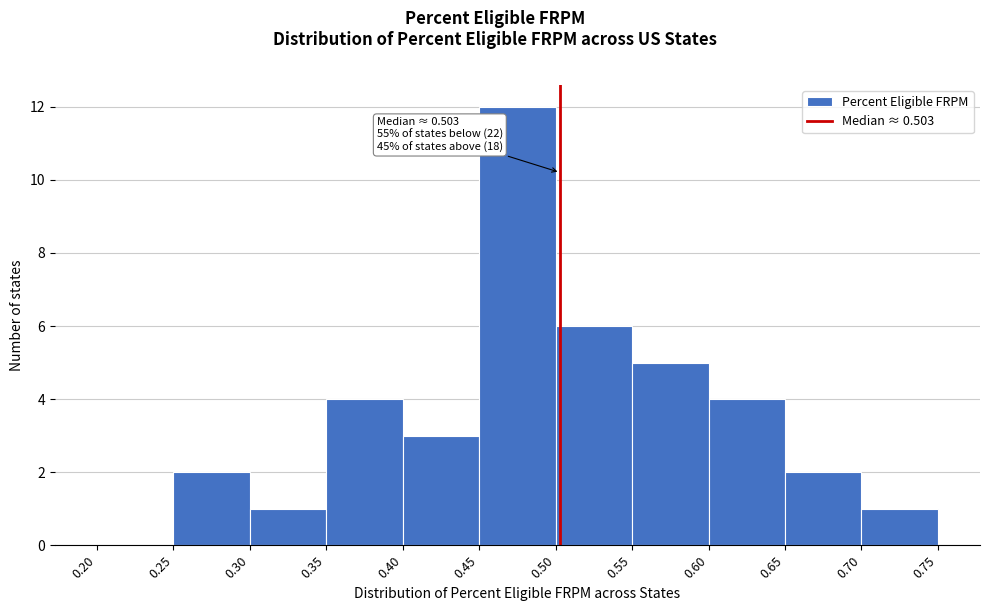

Which range on the x-axis has the tallest bar?

0.45 to 0.50